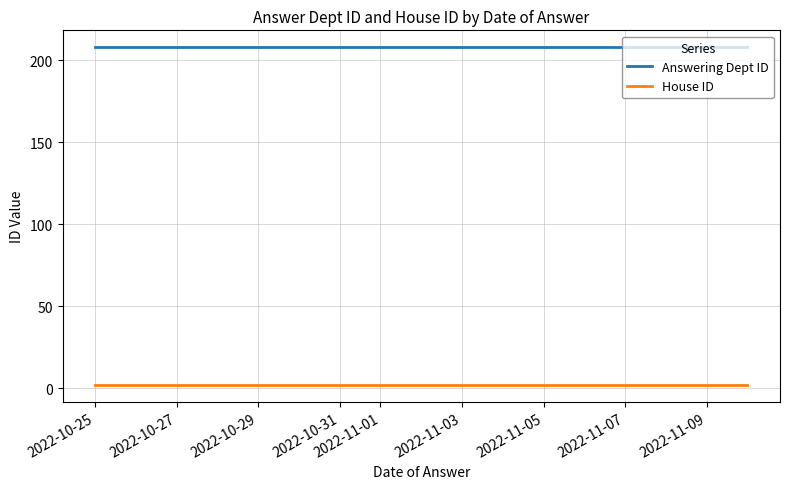

At which label does Answering Dept ID reach its minimum?

2022-10-25